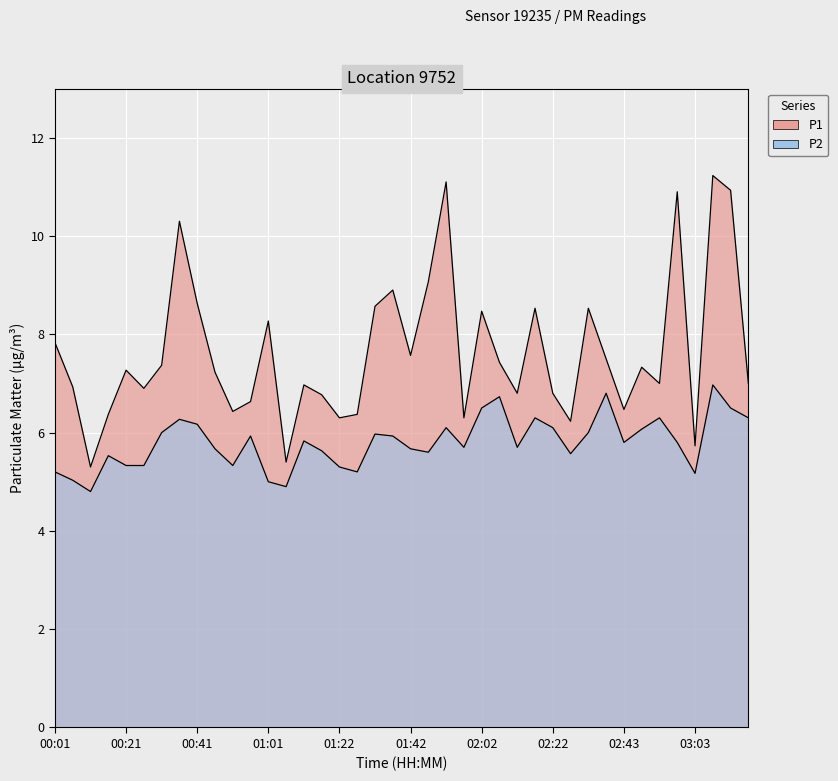

Rank the series by their average value, from lowest to highest.

P2, P1